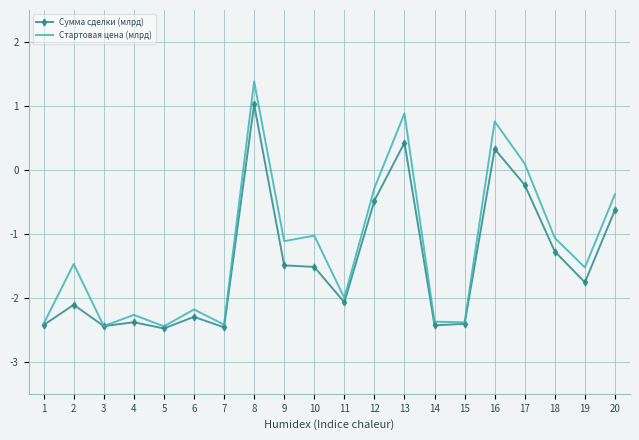

True or false: Сумма сделки (млрд) has a value of 1.0 at 8.

True